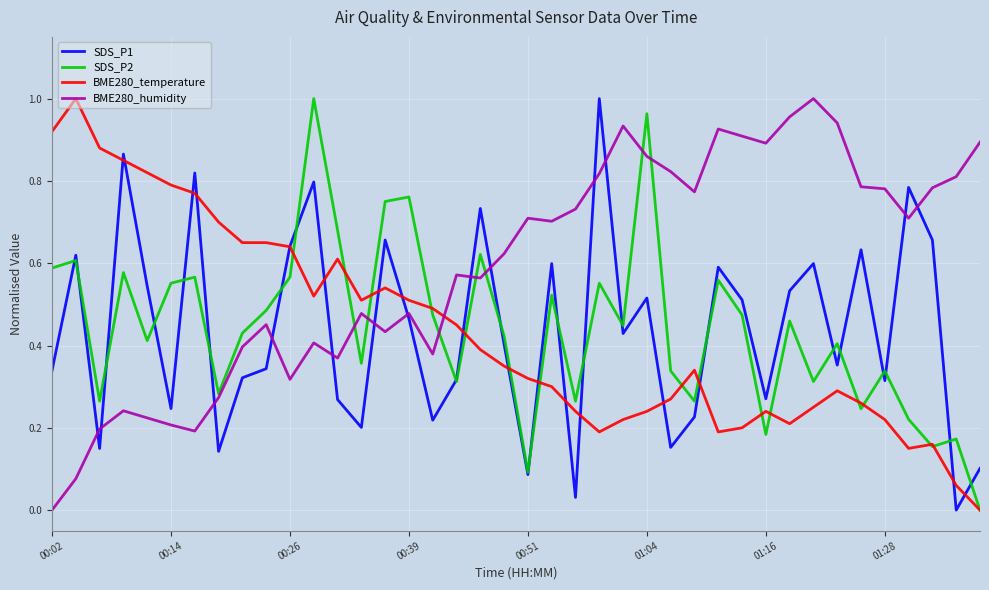

Which series has the largest total across all categories?

BME280_humidity